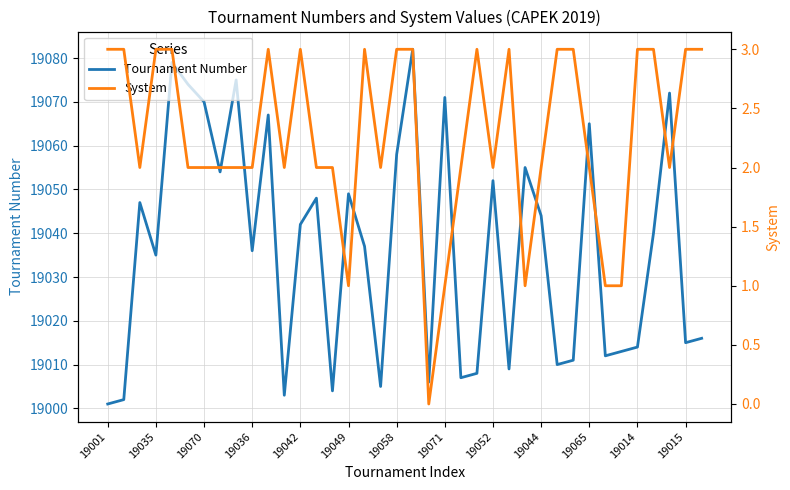

The Tournament Number series shows 19071 at 19071. True or false?

True